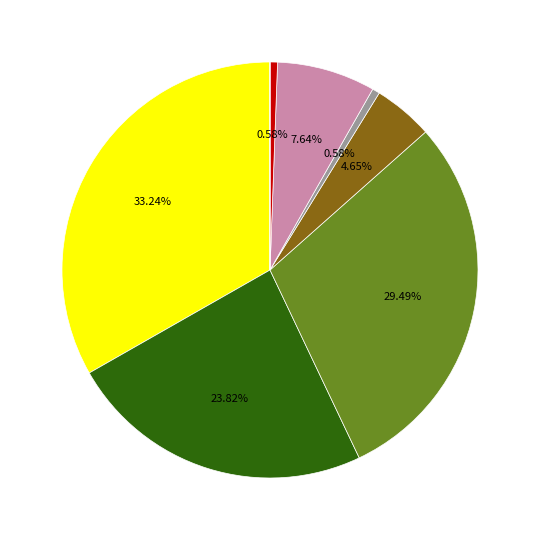

Is there a majority slice in this chart?

No